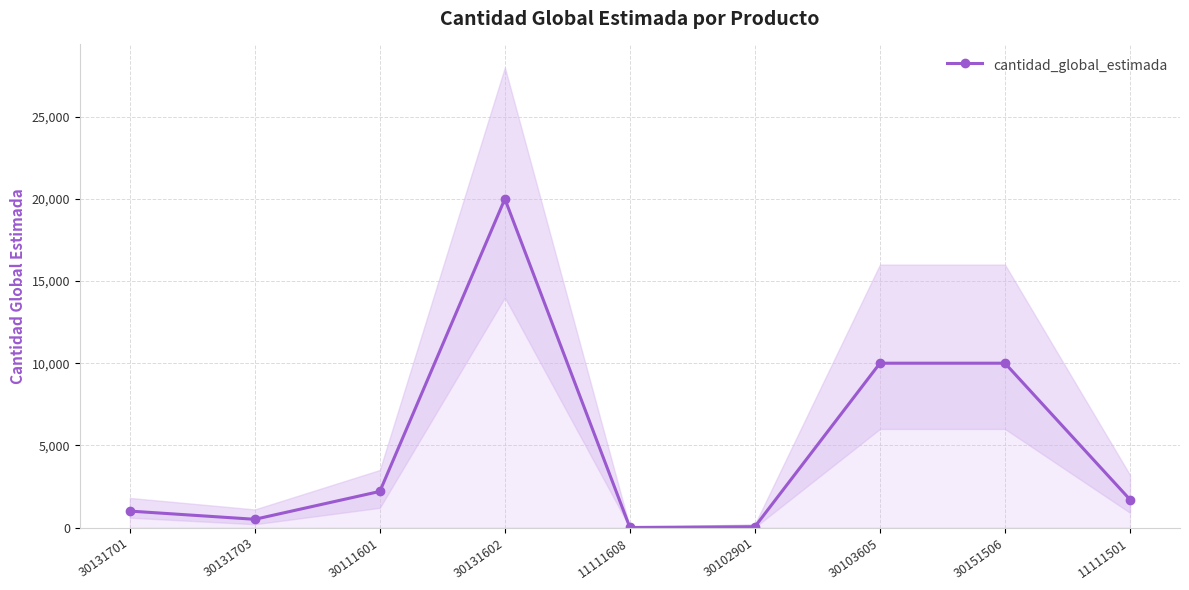

Which category has the lowest value across all series?

11111608